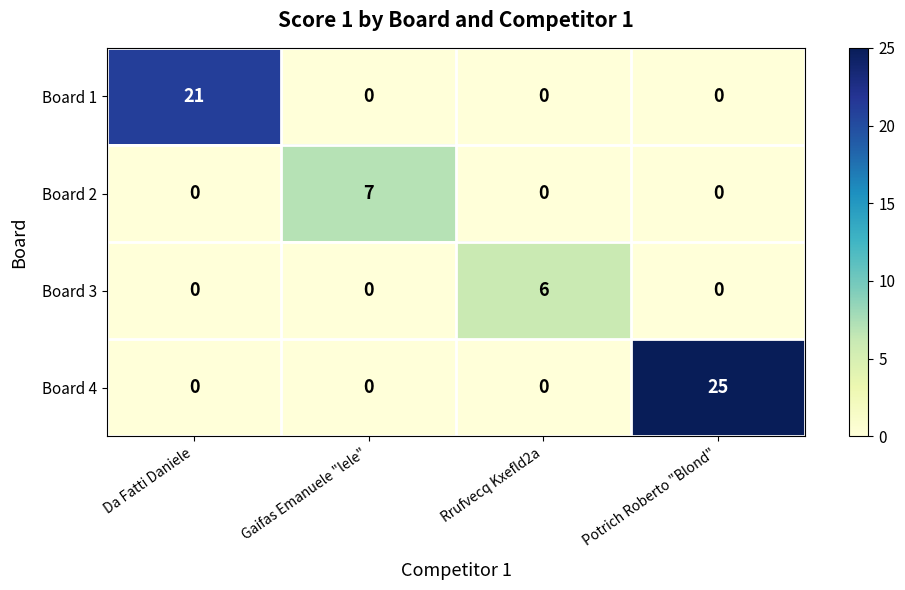

Is it true that Board 4 equals -14 at Da Fatti Daniele?

False